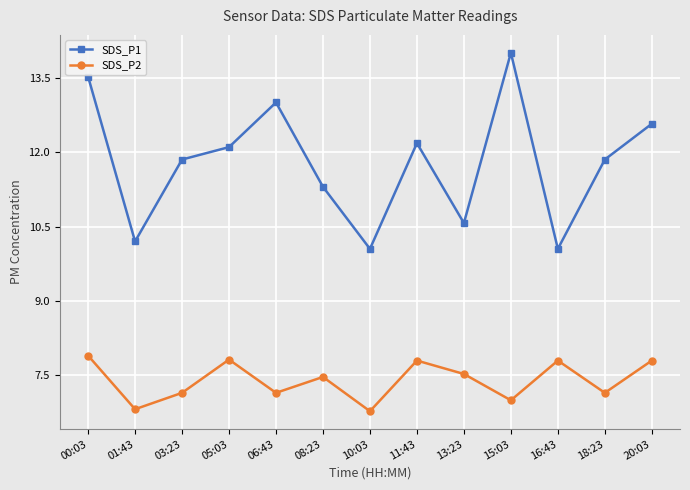

True or false: SDS_P2 and SDS_P1 cross at least once.

False